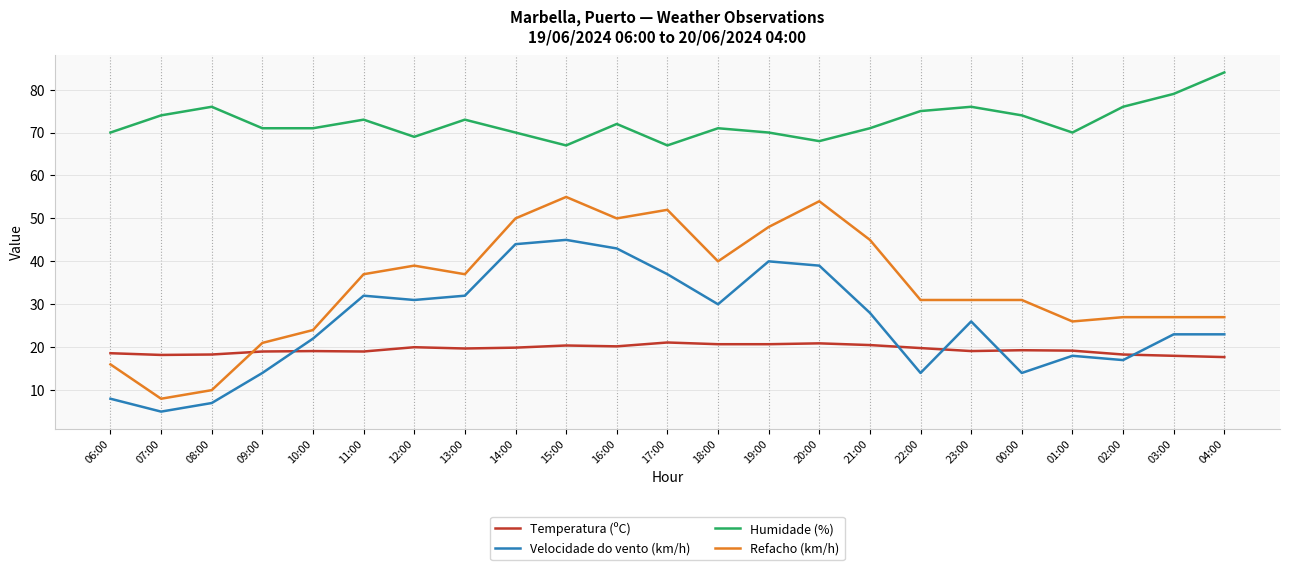

What is the spread (max minus min) of values at 15:00?

46.6